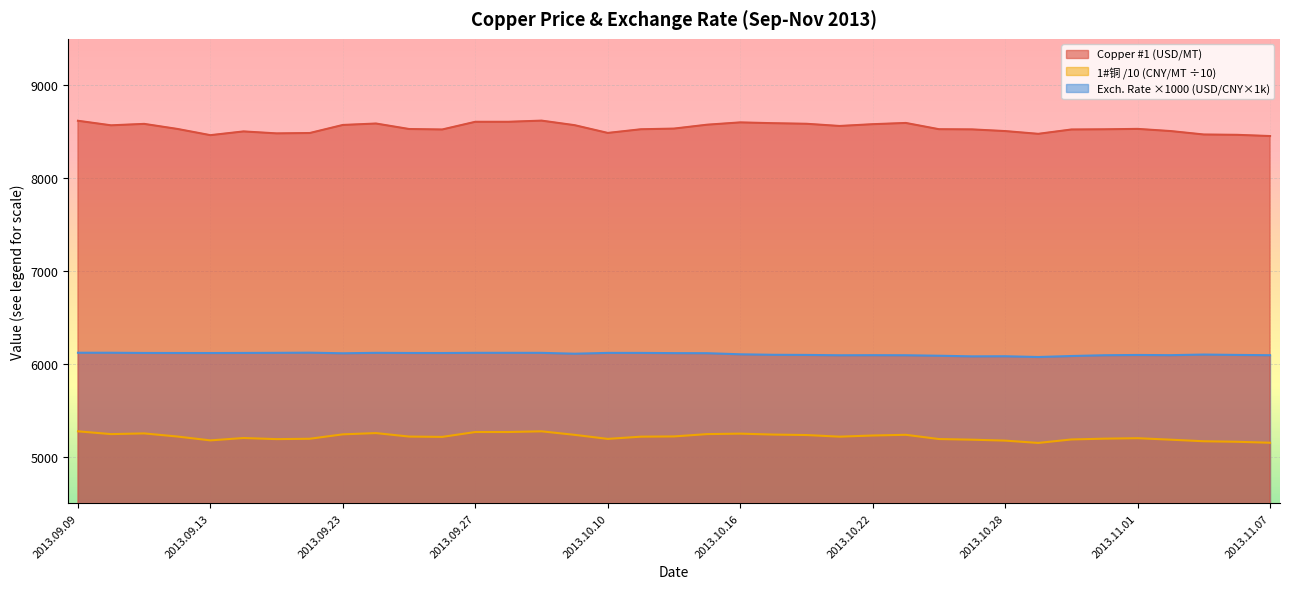

What is the difference between the 1#铜 (CNY/MT) values at 2013.10.17 and 2013.09.12?

21.0